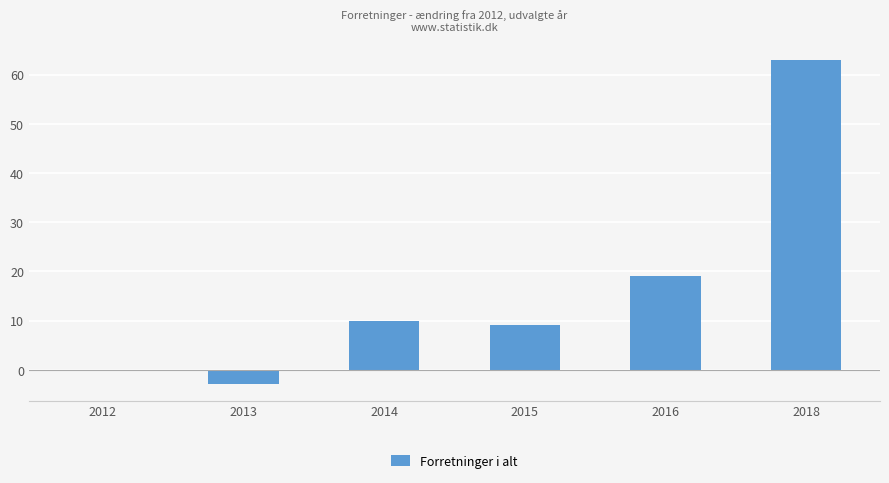

Reading left to right, transcribe all the data shown in this chart.

2012=0	2013=-3	2014=10	2015=9	2016=19	2018=63